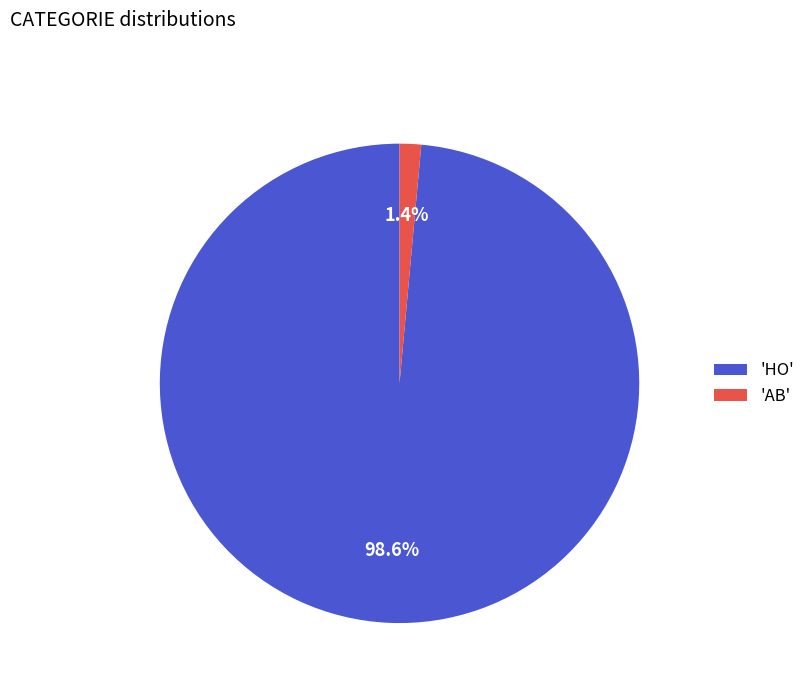

Is there any slice that represents more than half of the pie?

Yes